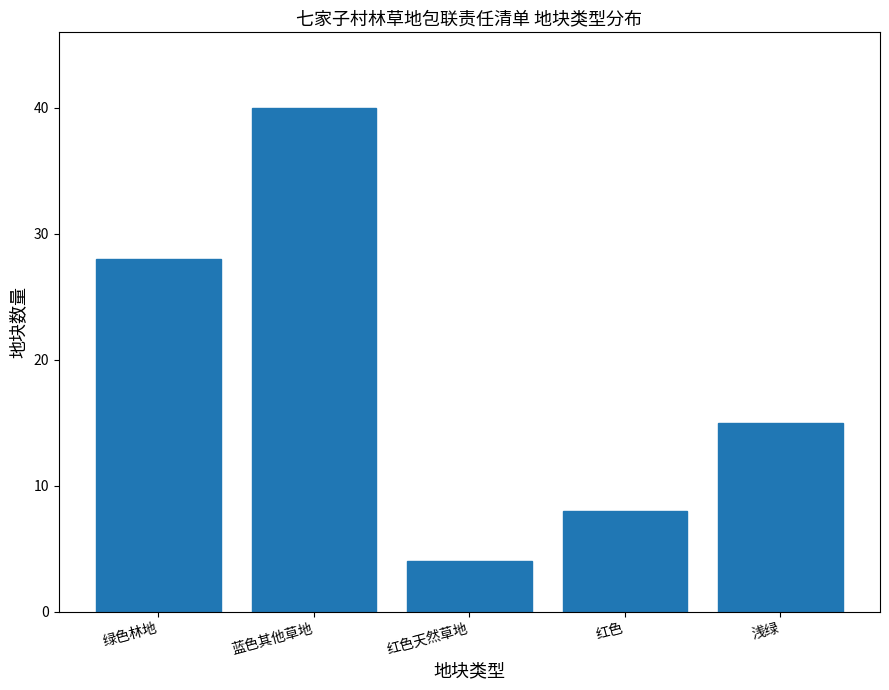

Reading right to left, list all the values displayed in this chart.

15	8	4	40	28